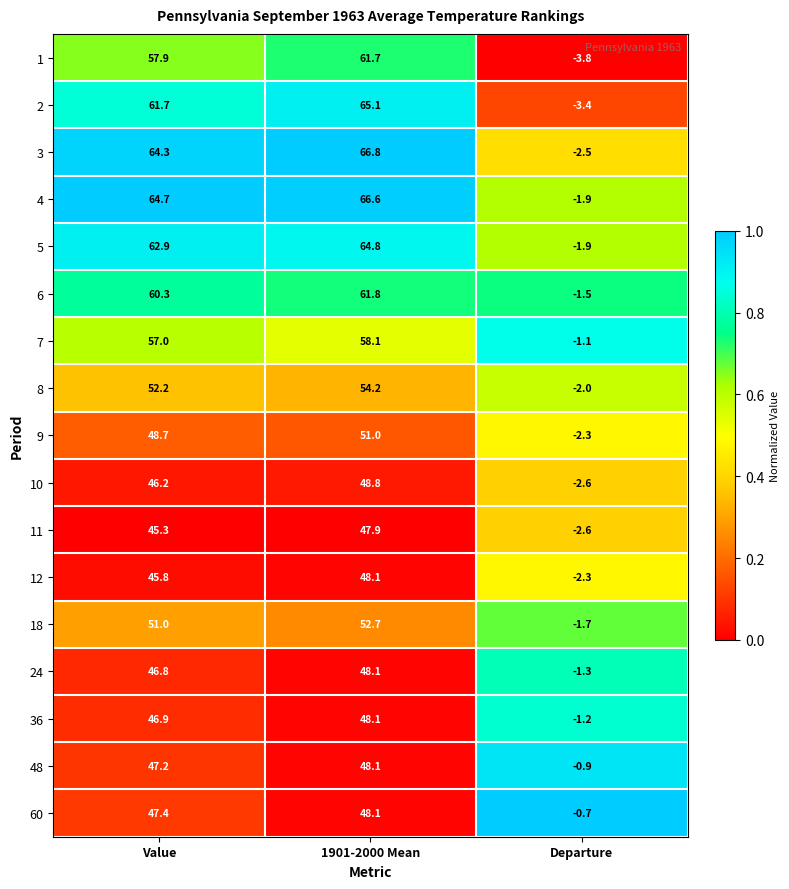

The 60 series shows 22.4 at Value. True or false?

False